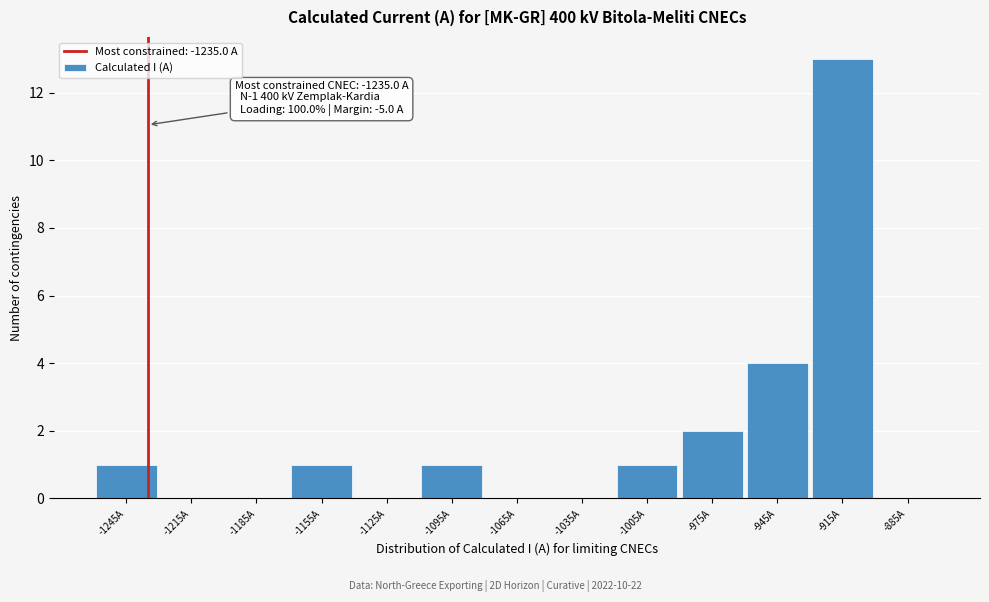

Which range on the x-axis has the tallest bar?

-930 to -900